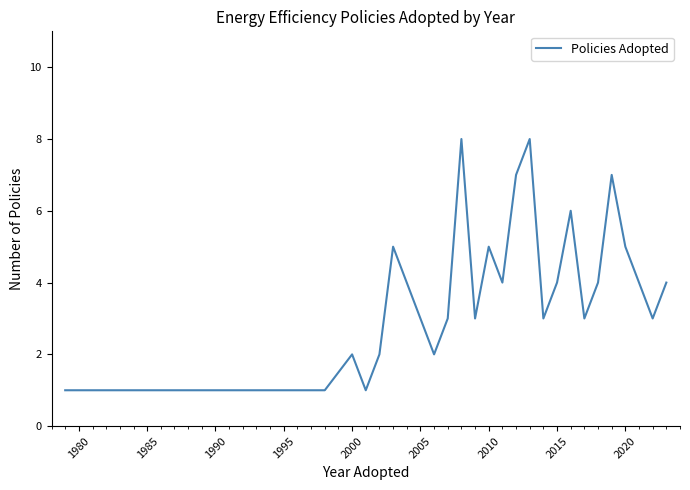

What is the difference between the maximum and minimum values?

7